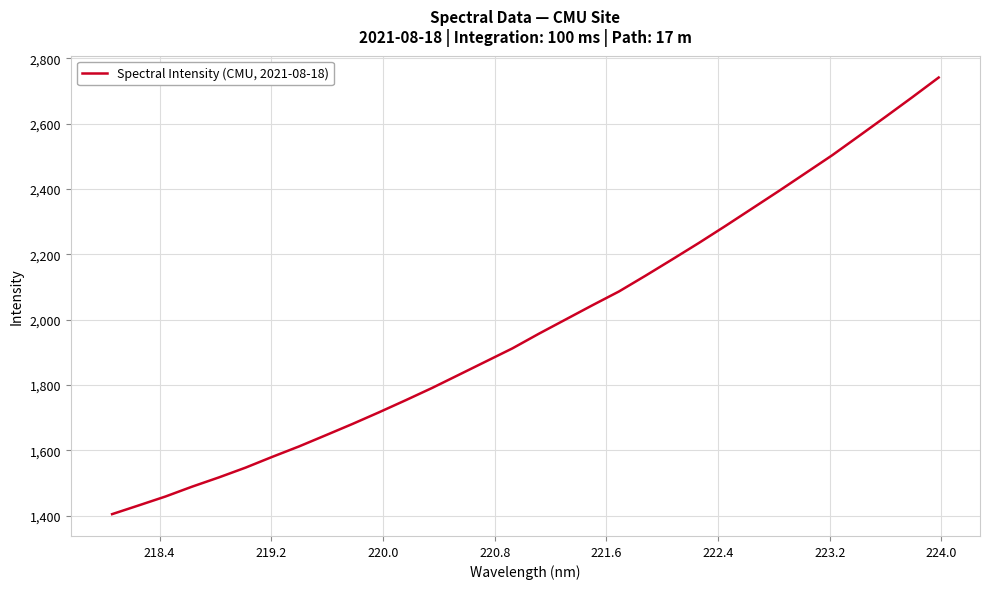

What is the greatest value displayed?

2741.3